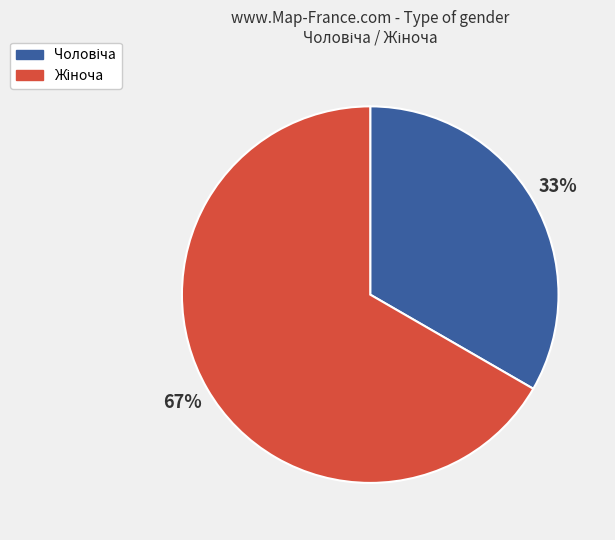

To the nearest percent, what is the average slice percentage?

50%